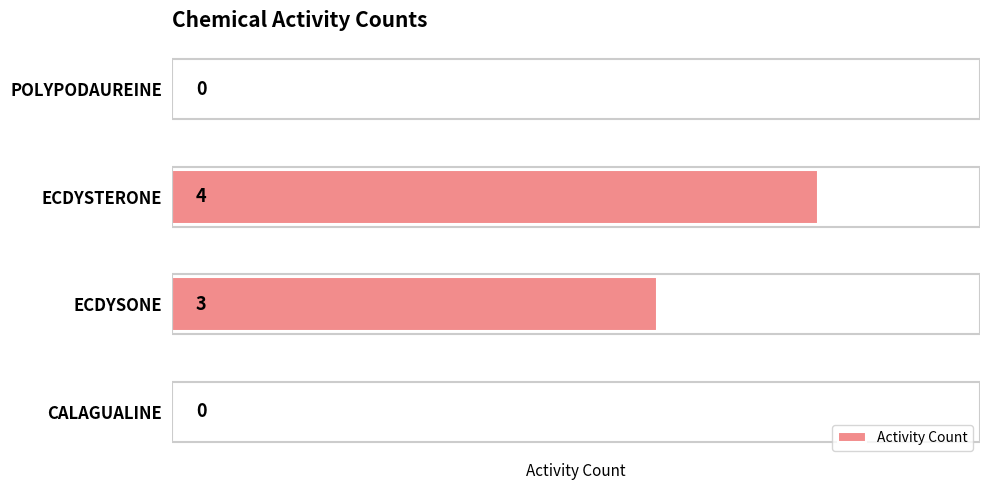

How many values are above zero?

2